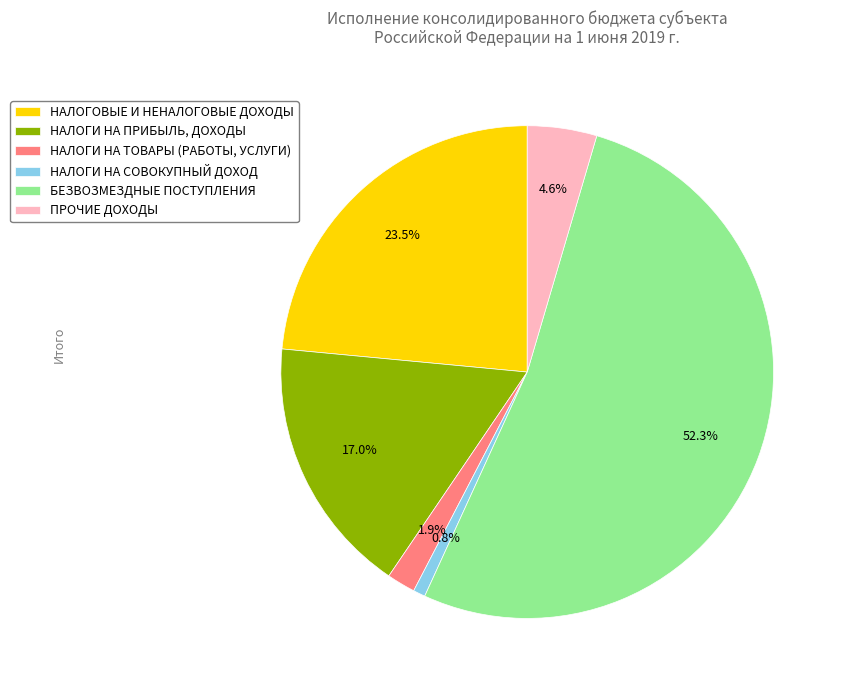

Which category has the smallest portion of the pie?

НАЛОГИ НА СОВОКУПНЫЙ ДОХОД